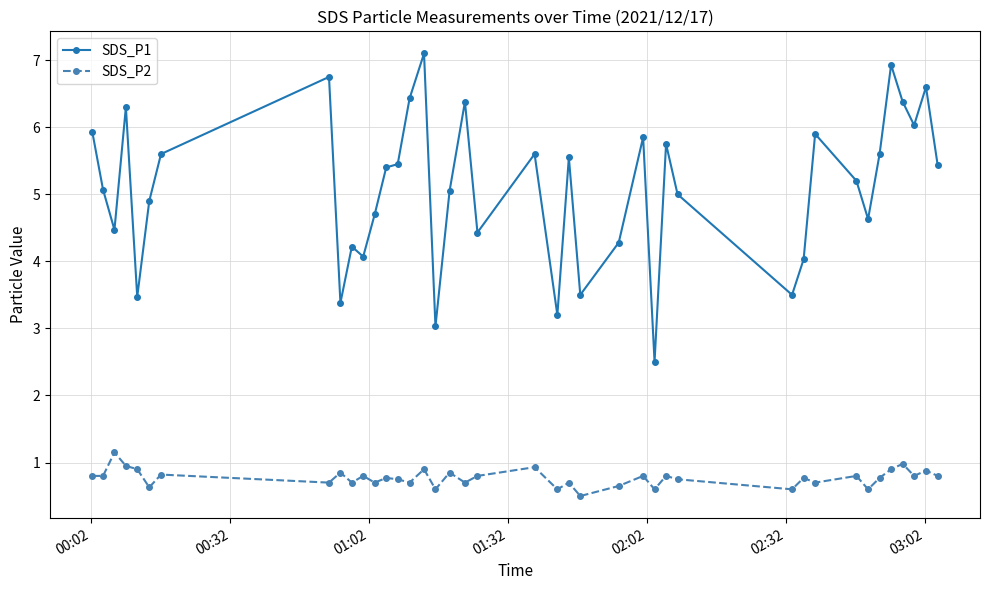

True or false: SDS_P2 and SDS_P1 intersect in this chart.

False